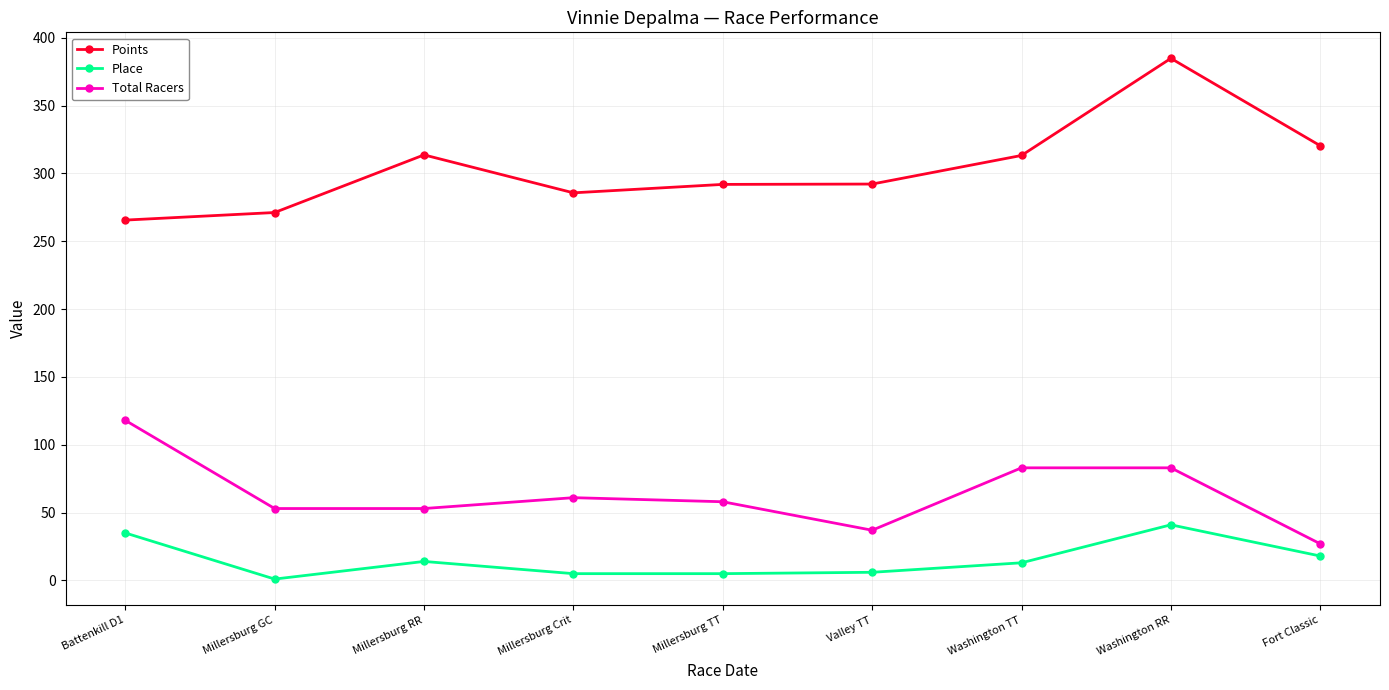

At which category does the chart reach its peak across all series?

Washington RR